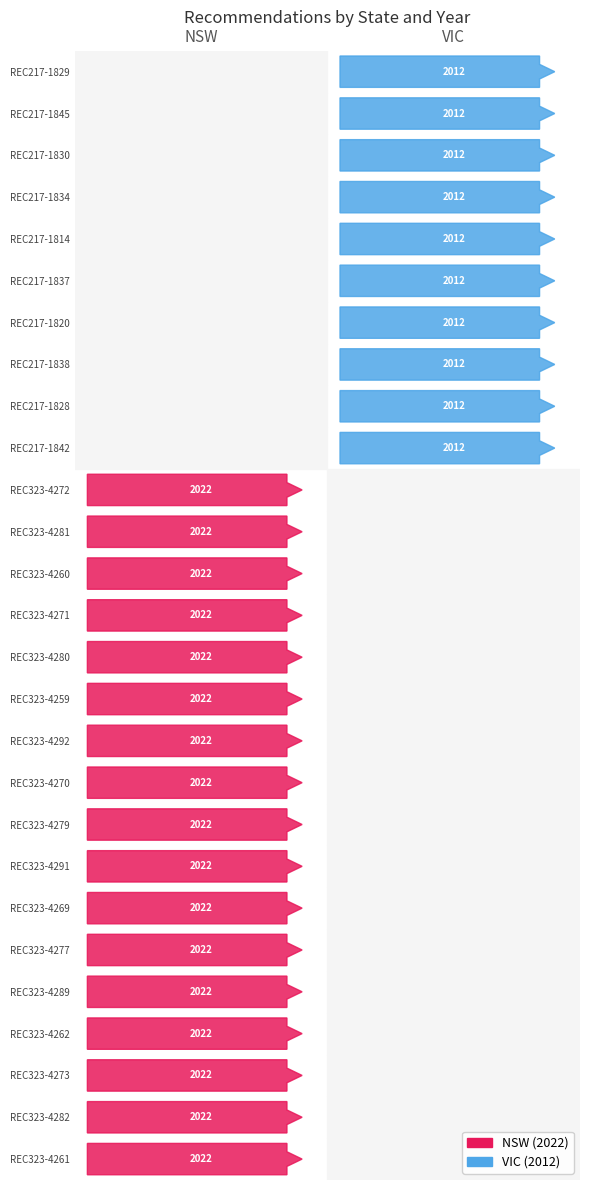

Which series has the largest total across all categories?

NSW